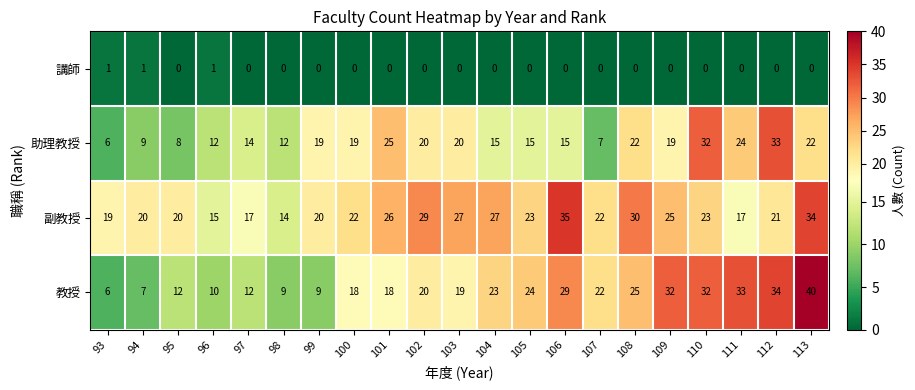

Which category has the lowest value in the 副教授 series?

98